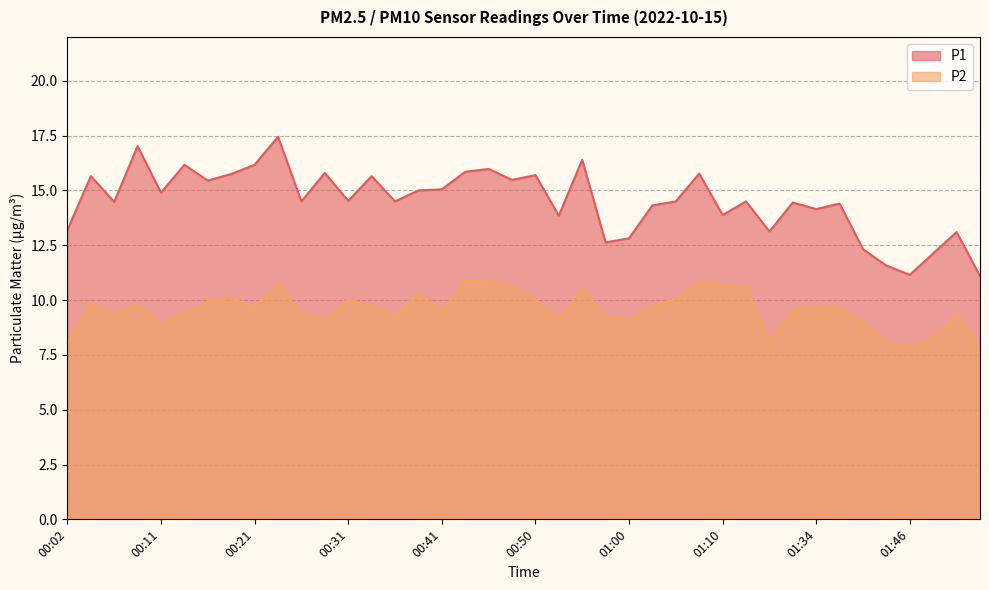

Count the number of data series in this chart.

2